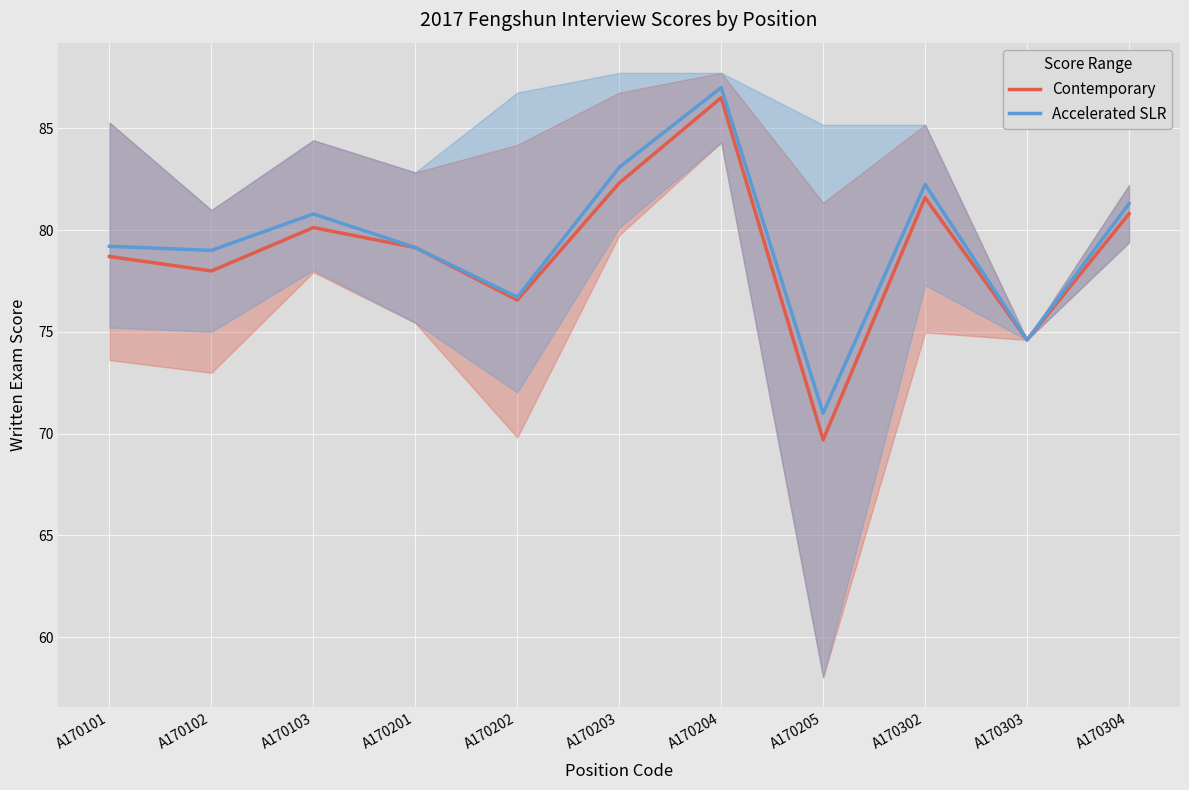

What is the difference between the highest and lowest values at A170202?

0.1